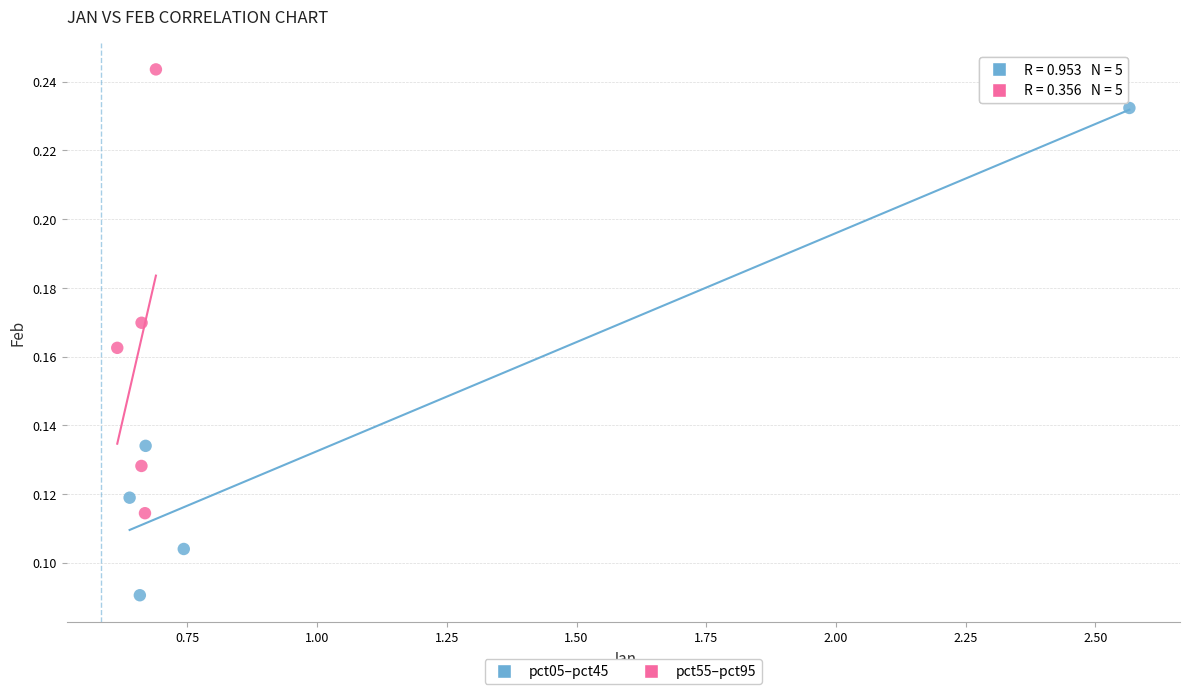

Which series reaches the minimum Y coordinate?

pct05–pct45